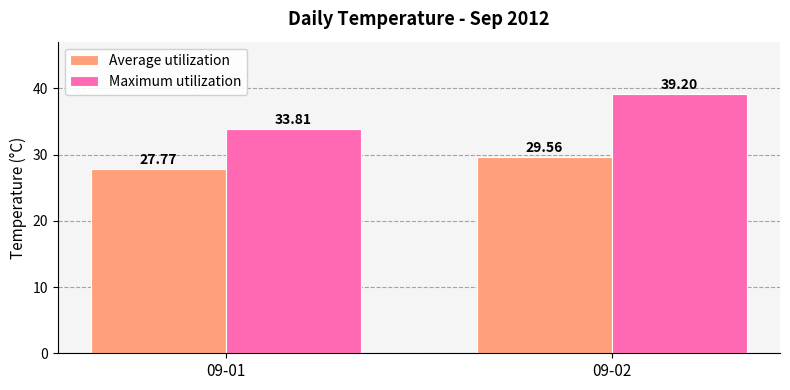

How many Average utilization values are between 27 and 29?

1